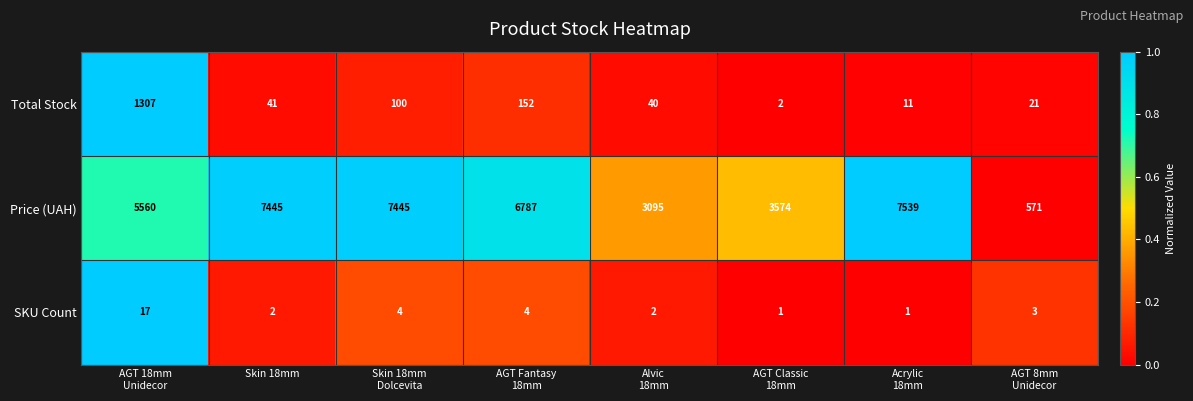

The Price (UAH) series shows 4910 at Skin 18mm. True or false?

False